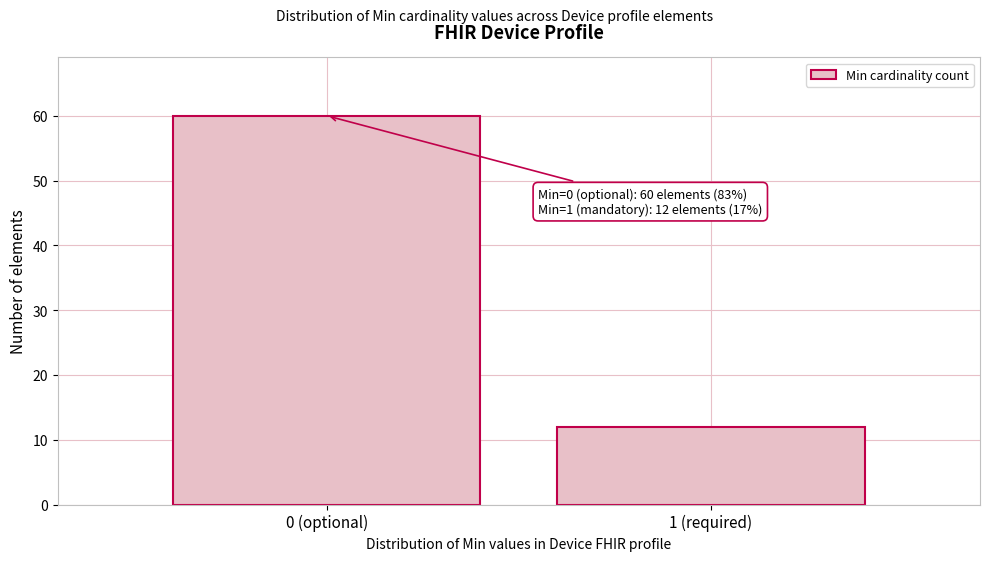

Reading left to right, transcribe all the data shown in this chart.

60	12